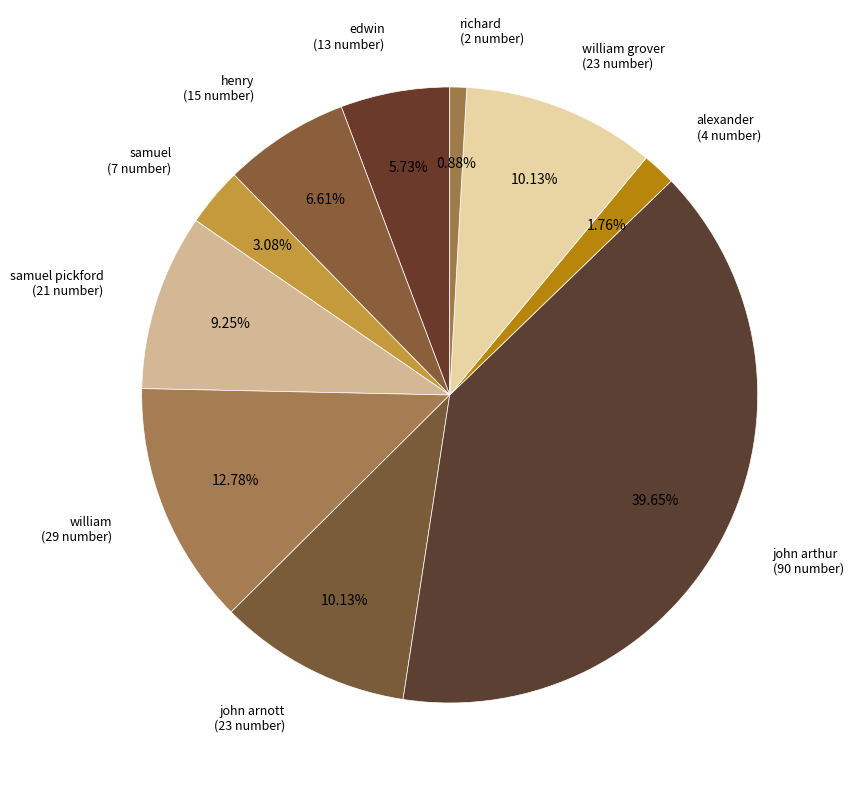

Is there any slice that represents more than half of the pie?

No